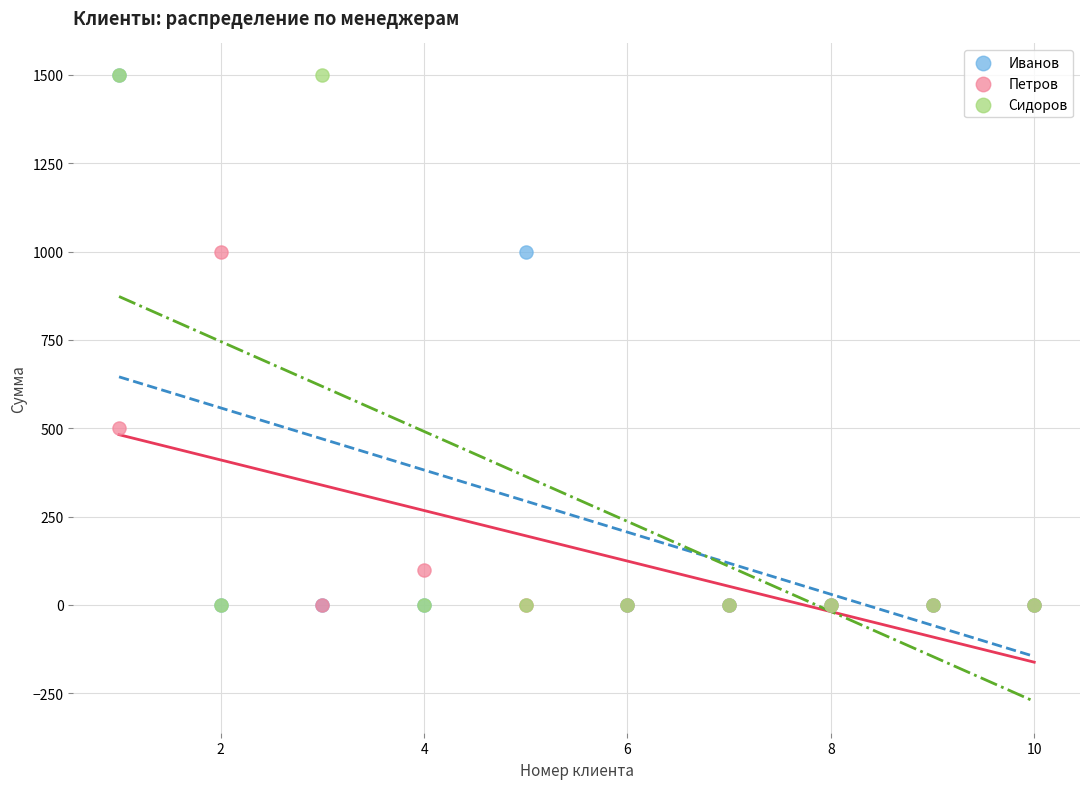

What are all the series names shown in the legend?

Иванов, Петров, Сидоров